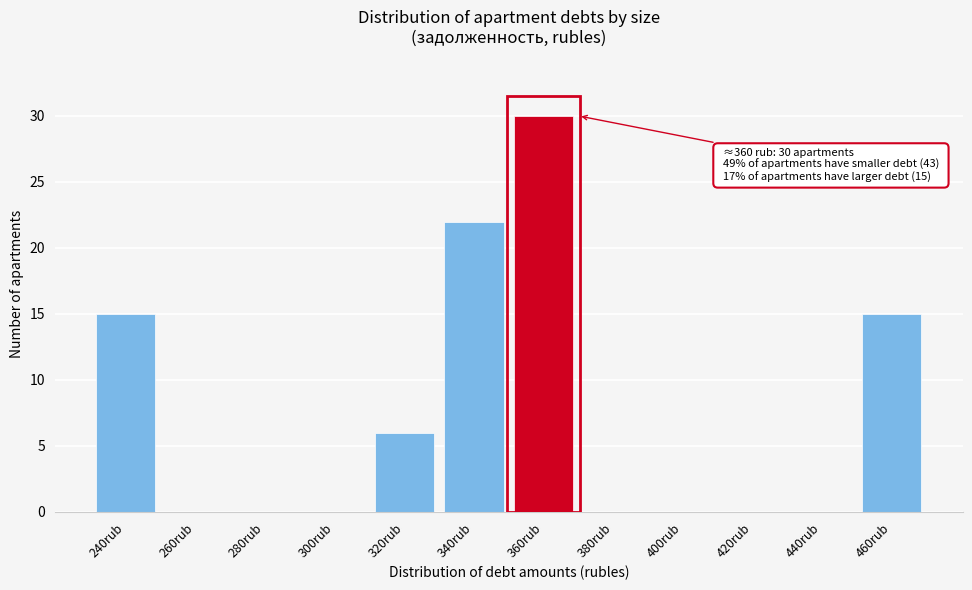

Reading right to left, what are all the values shown in this chart?

460rub=15	440rub=0	420rub=0	400rub=0	380rub=0	360rub=30	340rub=22	320rub=6	300rub=0	280rub=0	260rub=0	240rub=15